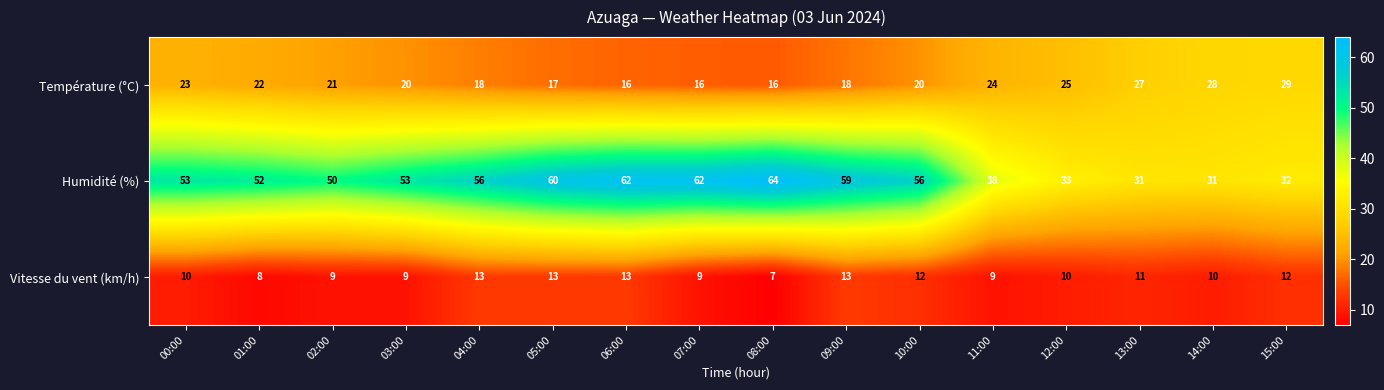

True or false: Vitesse du vent (km/h) has a value of 19 at 04:00.

False